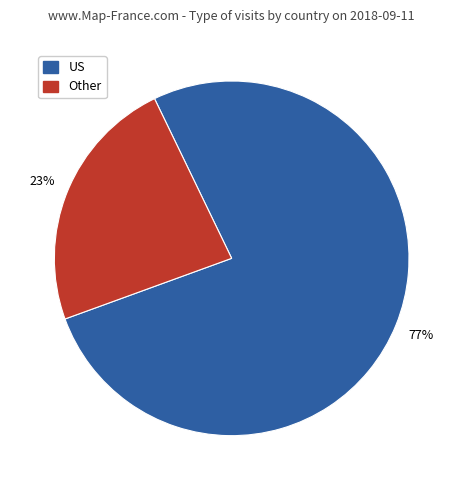

Is it true that Other is 23% of the pie?

True